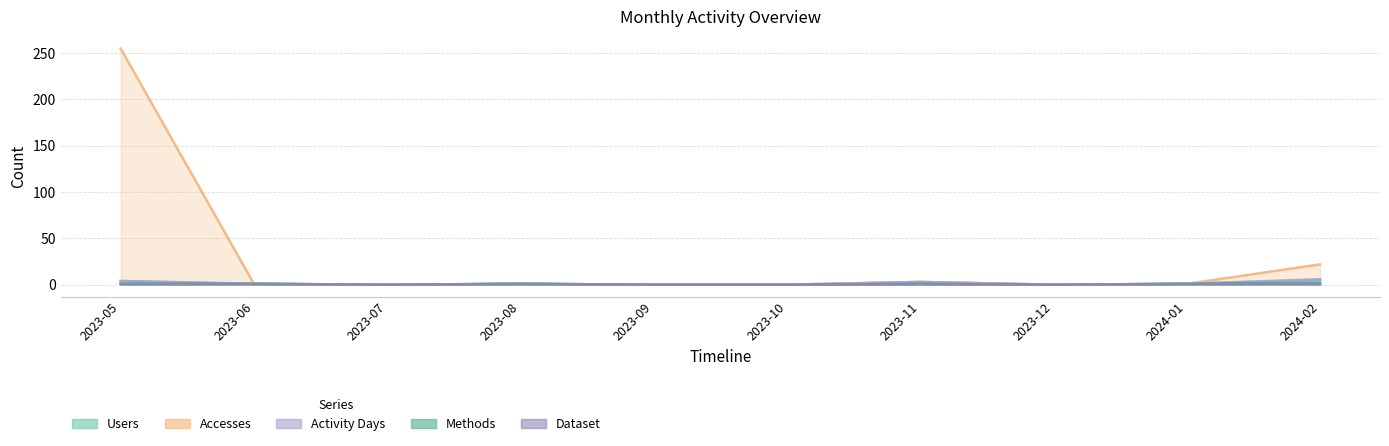

What is the label of the 5th point from the right?

2023-10